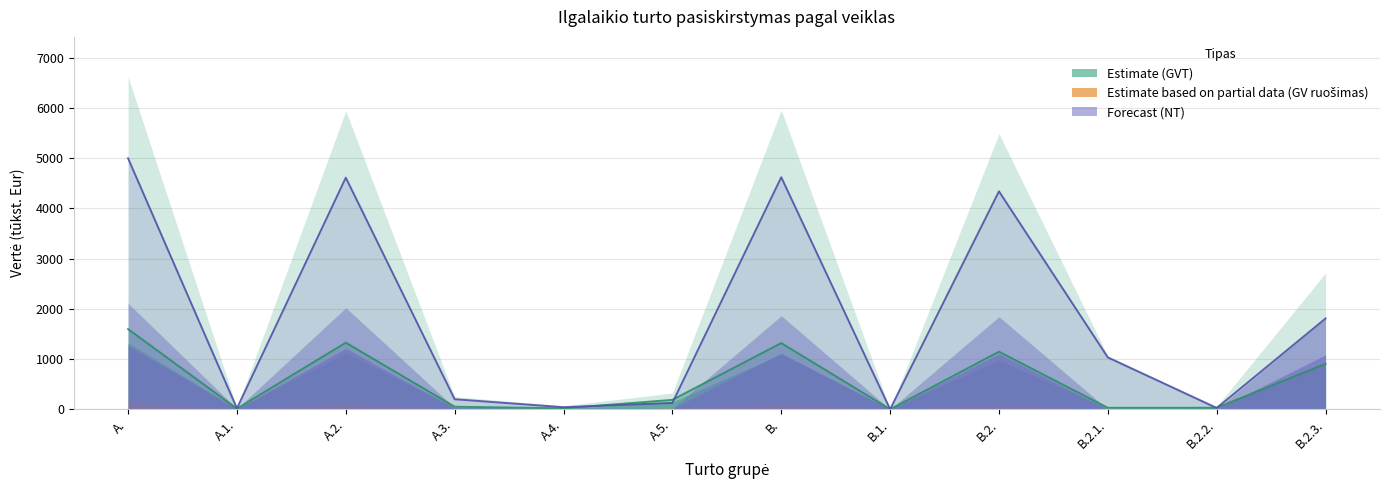

At which category does Iš viso NT reach its first local valley?

A.1.